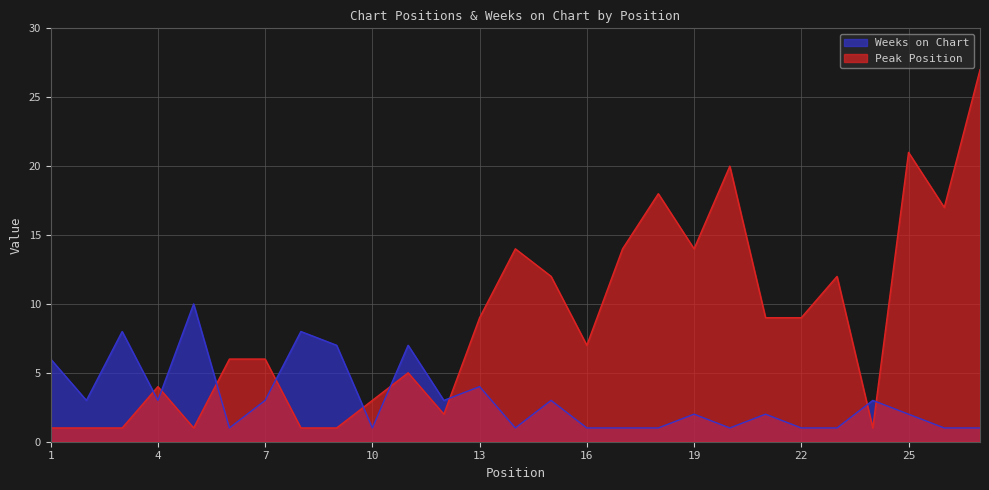

How many Weeks on Chart values are between 1 and 4?

21